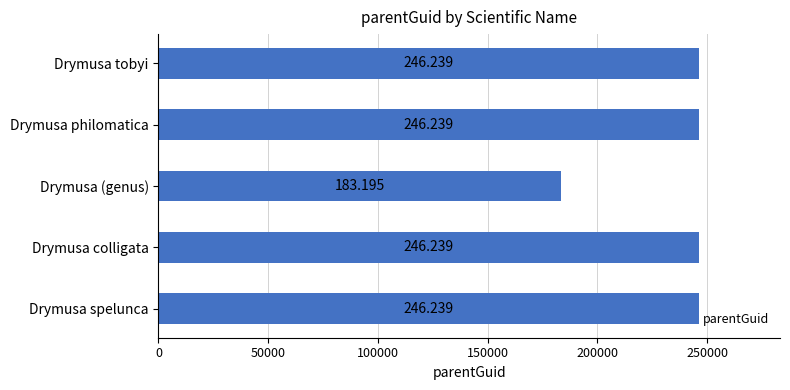

Are the bars grouped side by side (vs. stacked)?

No